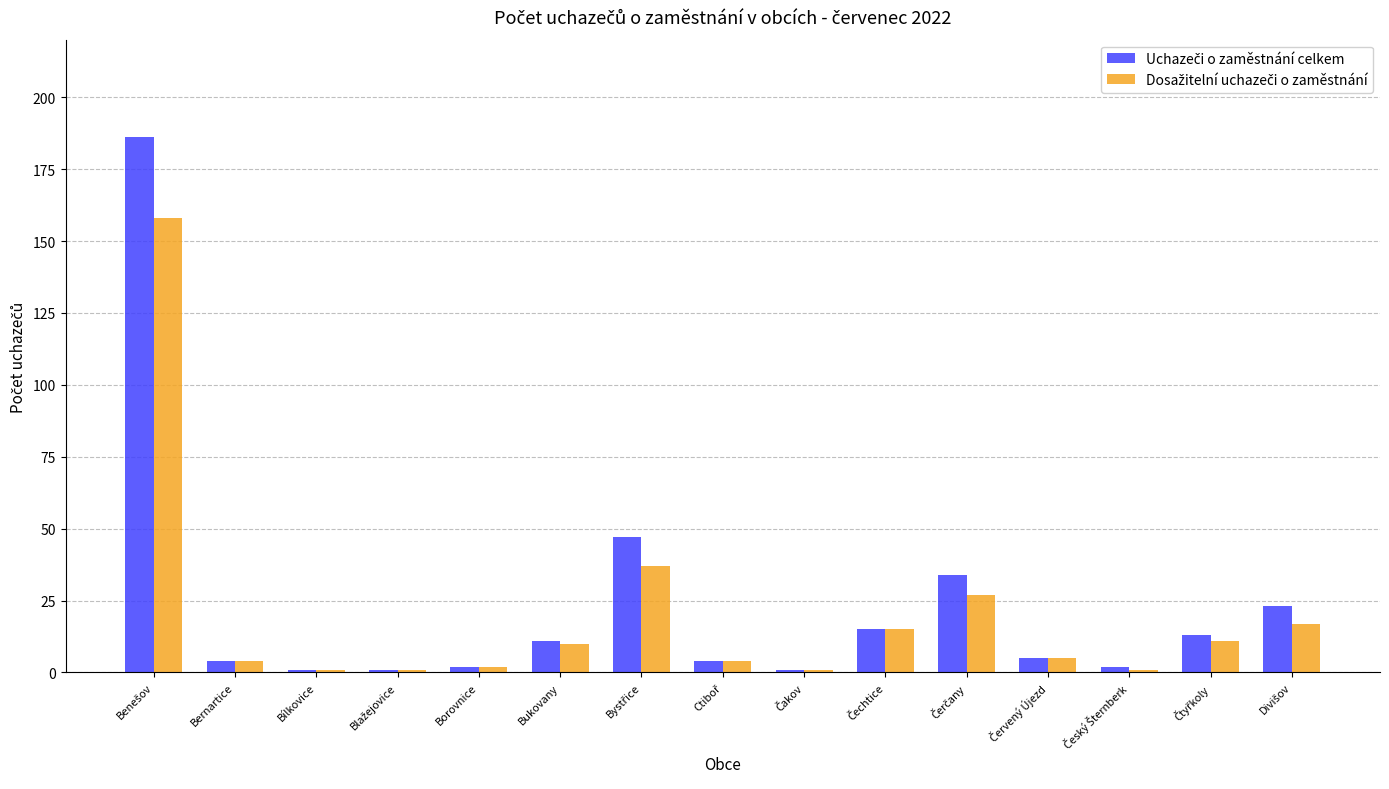

What is the maximum value shown in the chart?

186